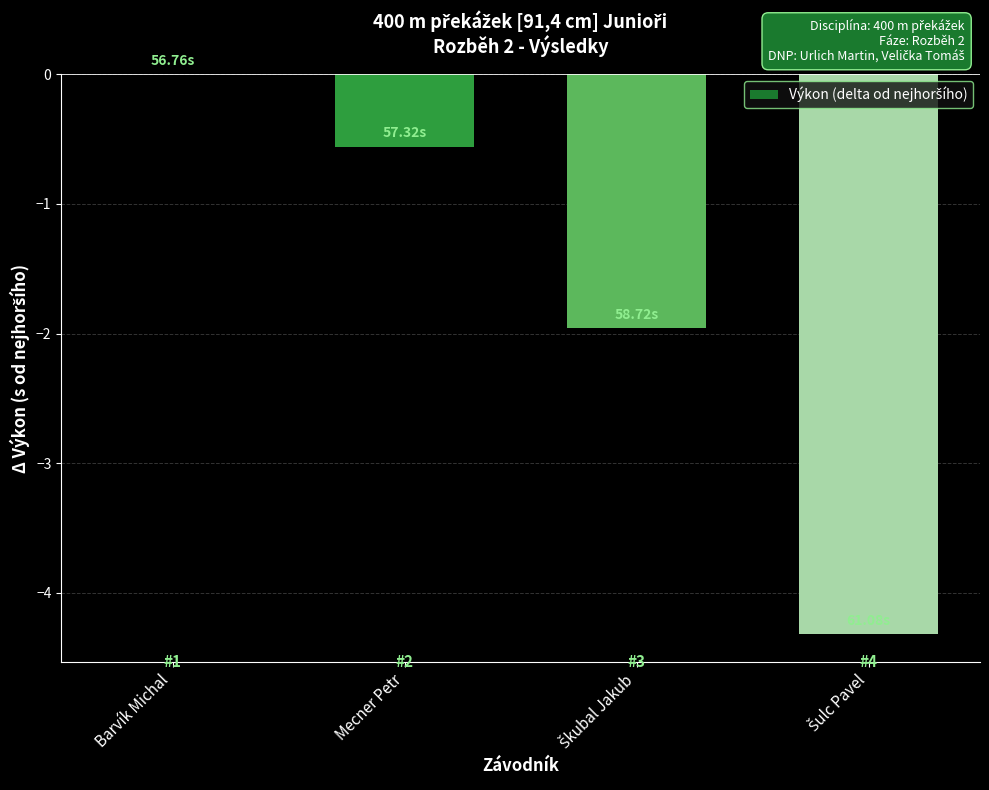

What is the sum of all values?

-6.8